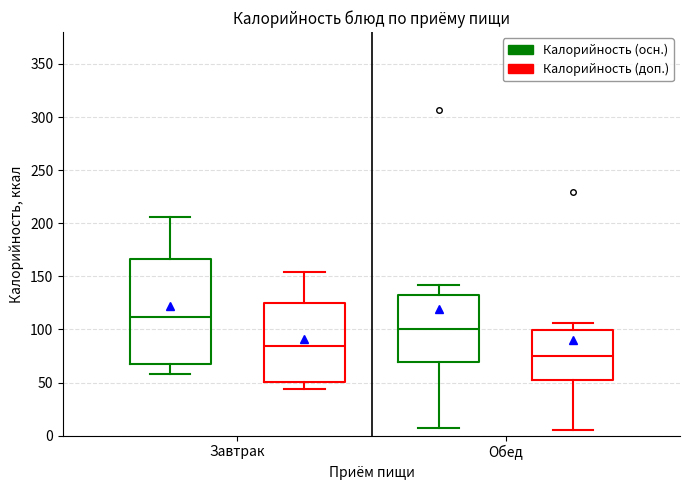

Where does the median line of the box for Завтрак (Калорийность (доп.)) sit on the y-axis? The values are not printed on the chart, so give them approximately, as read against the axis.

85